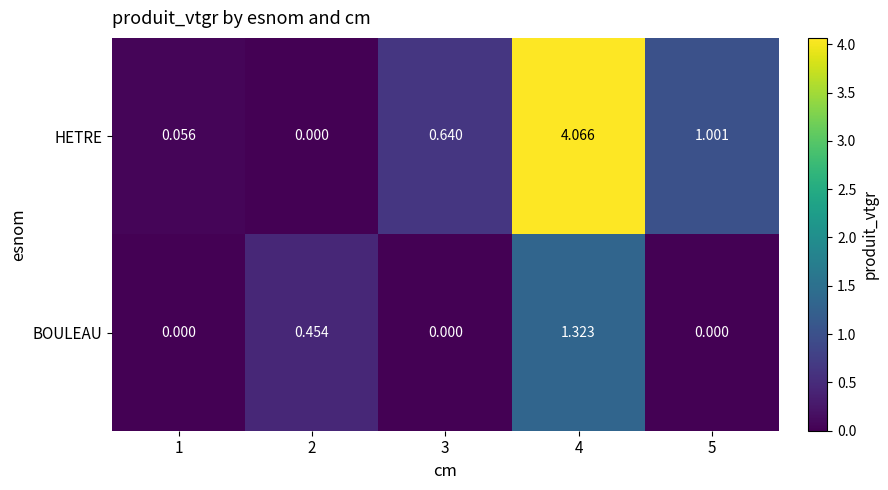

Which series has the largest range (max minus min)?

HETRE